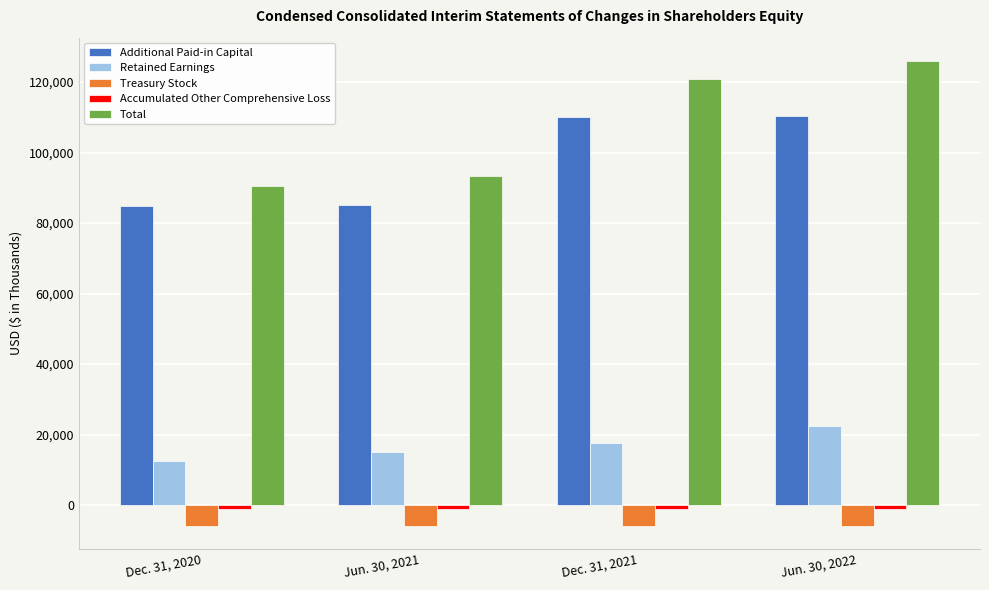

Which series has the largest total across all categories?

Total